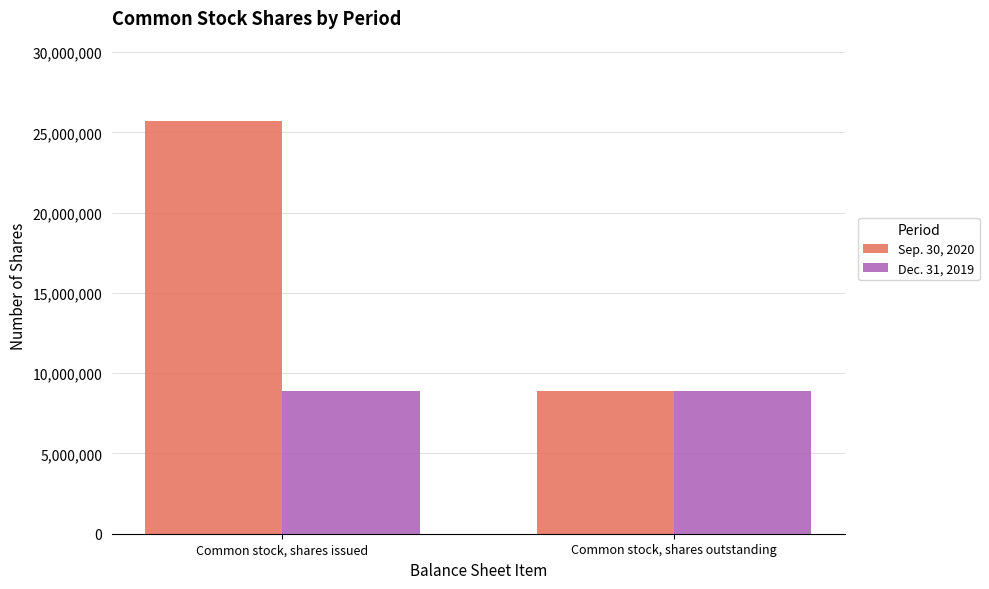

The Sep. 30, 2020 series shows 2402780 at Common stock, shares outstanding. True or false?

False